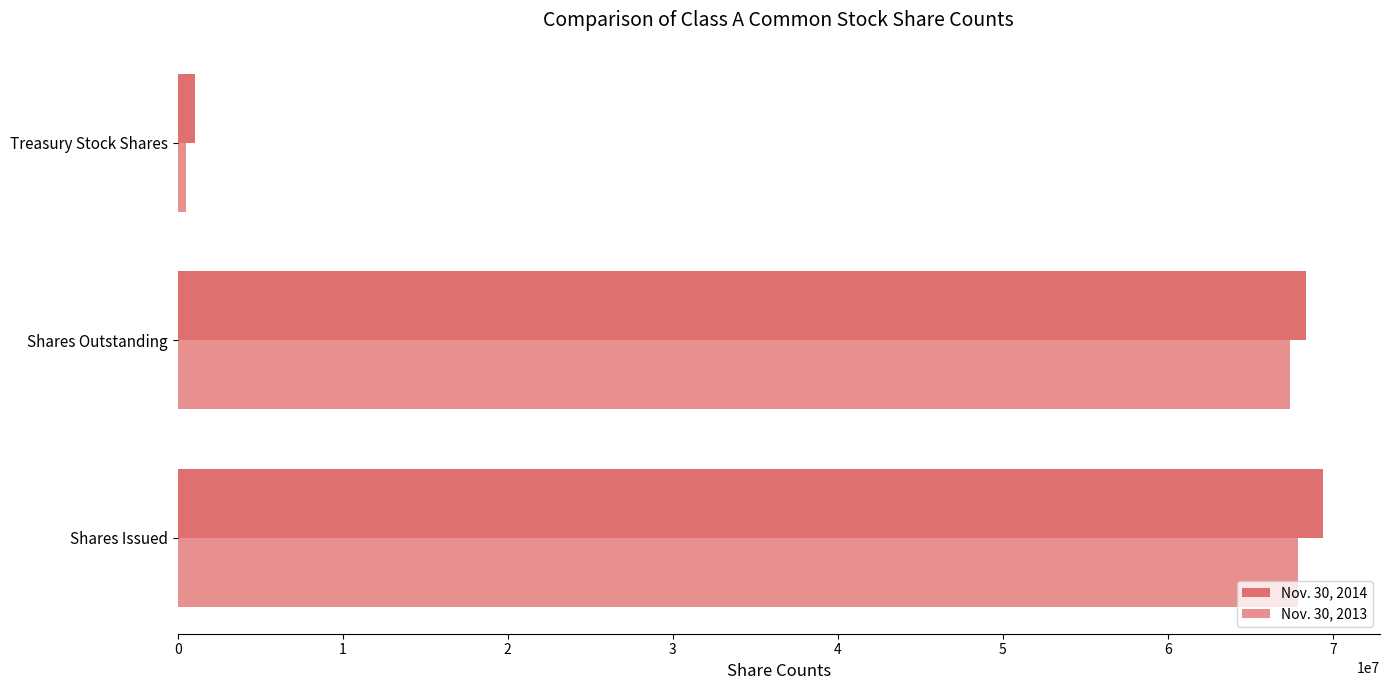

The value of Nov. 30, 2013 at Shares Issued is 67901101. True or false?

True